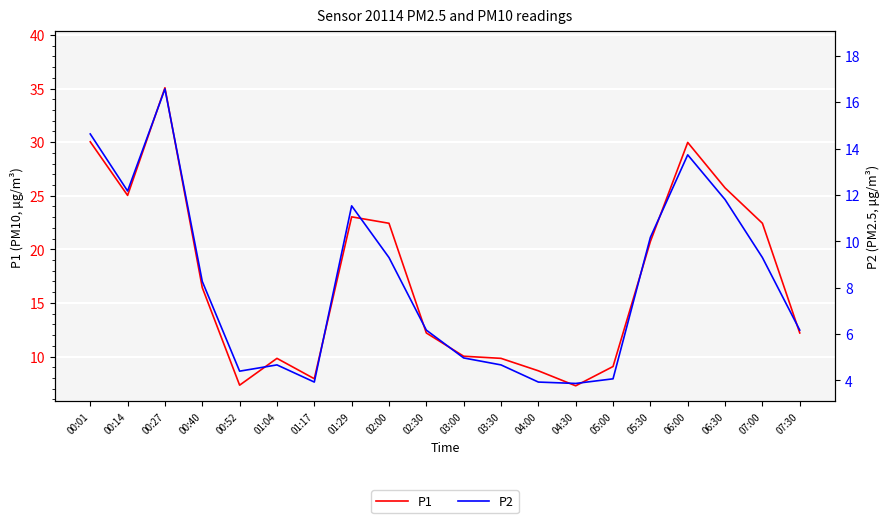

At which label is P2 closest to 10?

05:30